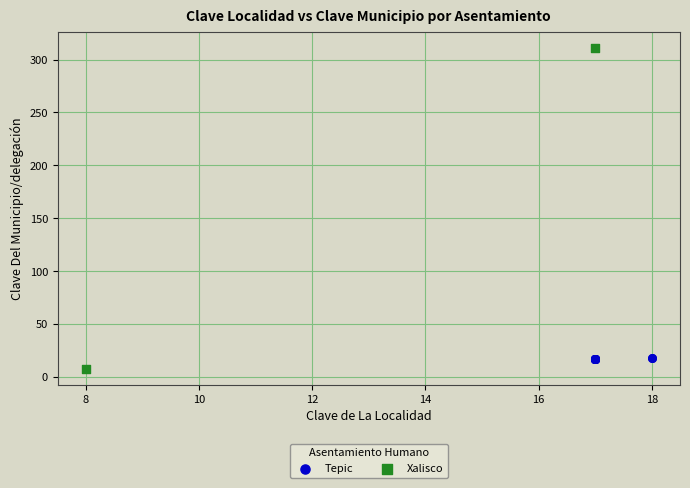

What are all the series names shown in the legend?

Tepic, Xalisco